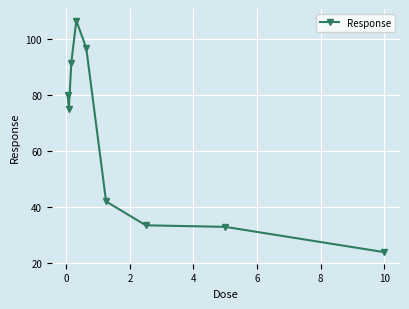

What is the smallest value displayed?

23.9